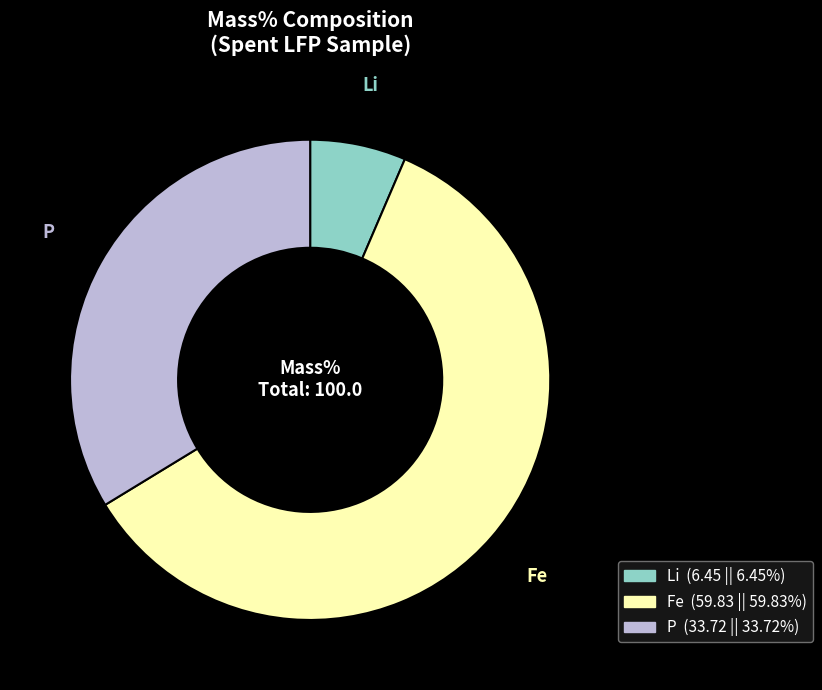

What is the ratio of the value at Fe to the value at Li?

9.3